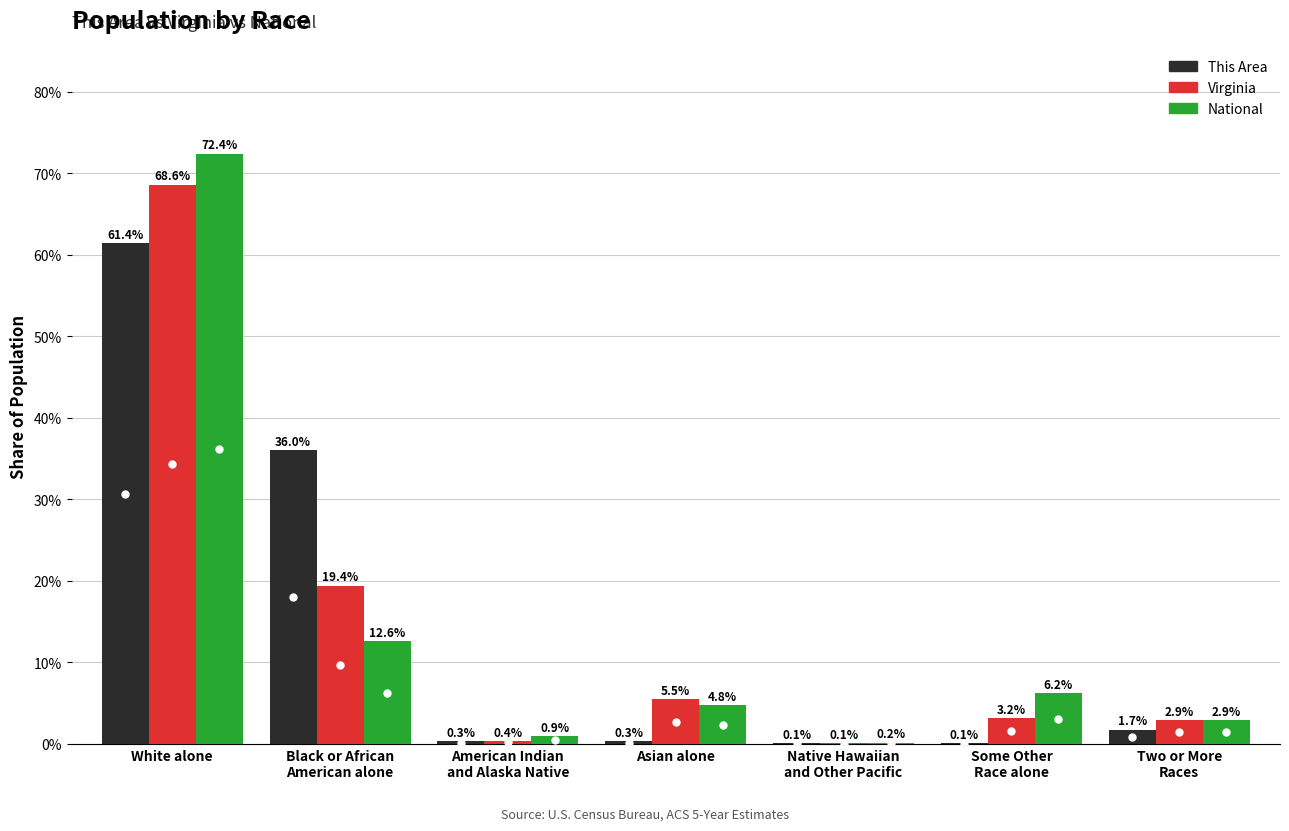

Is the value of This Area at Black or African
American alone greater than the value of Virginia at Asian alone?

Yes